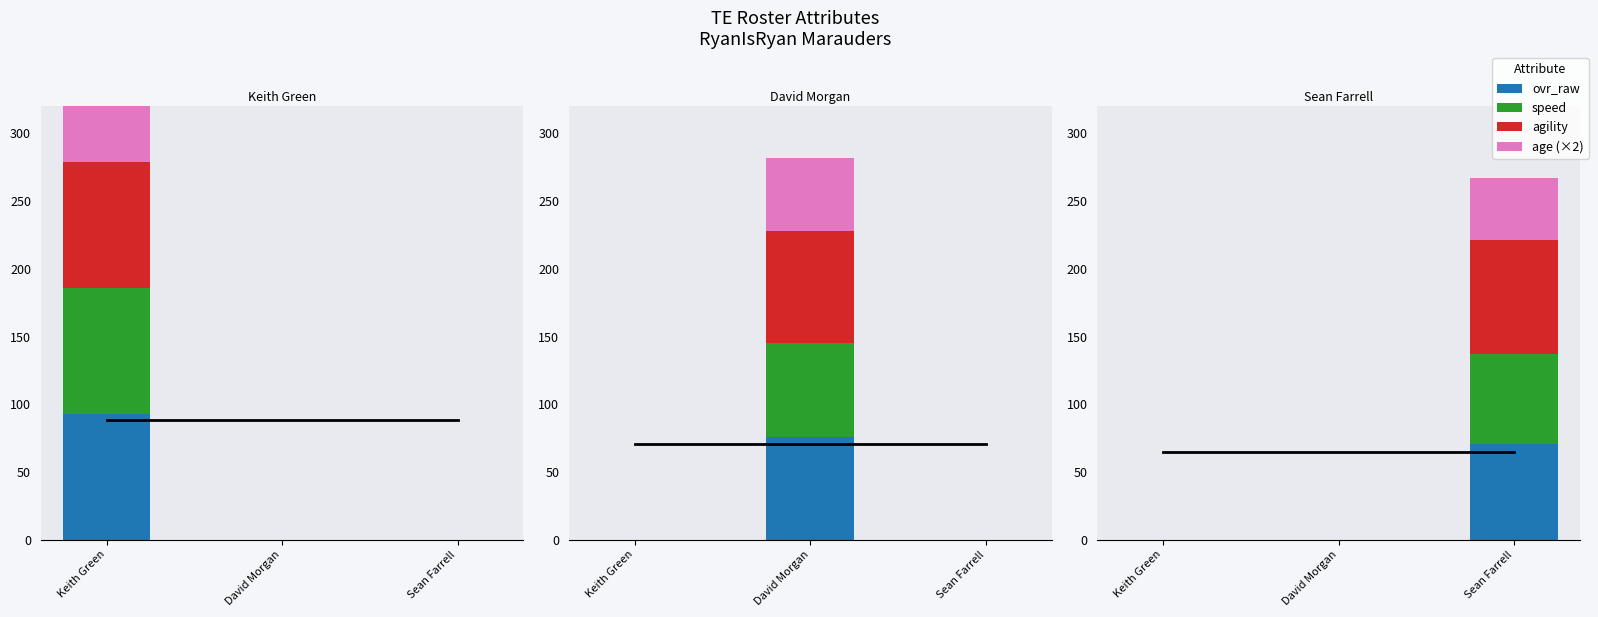

How many bars are there in total?

12